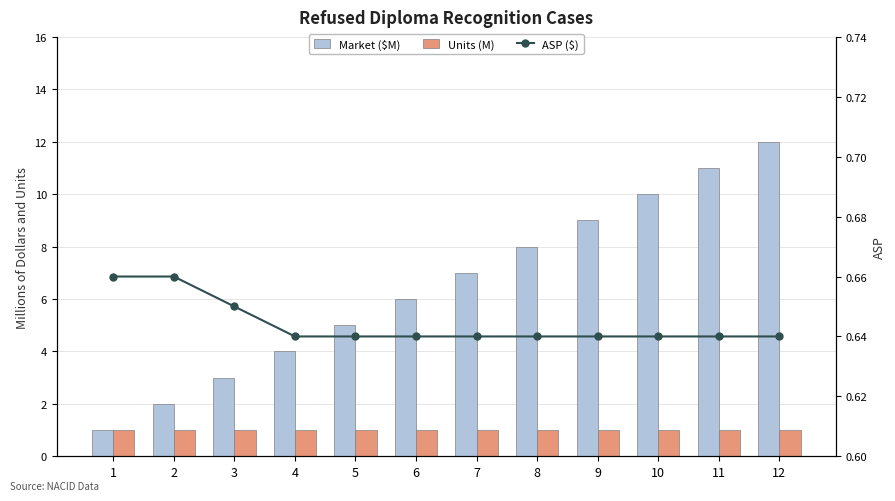

What is the value of the Units (M) bar at the 12th from the left?

1.0